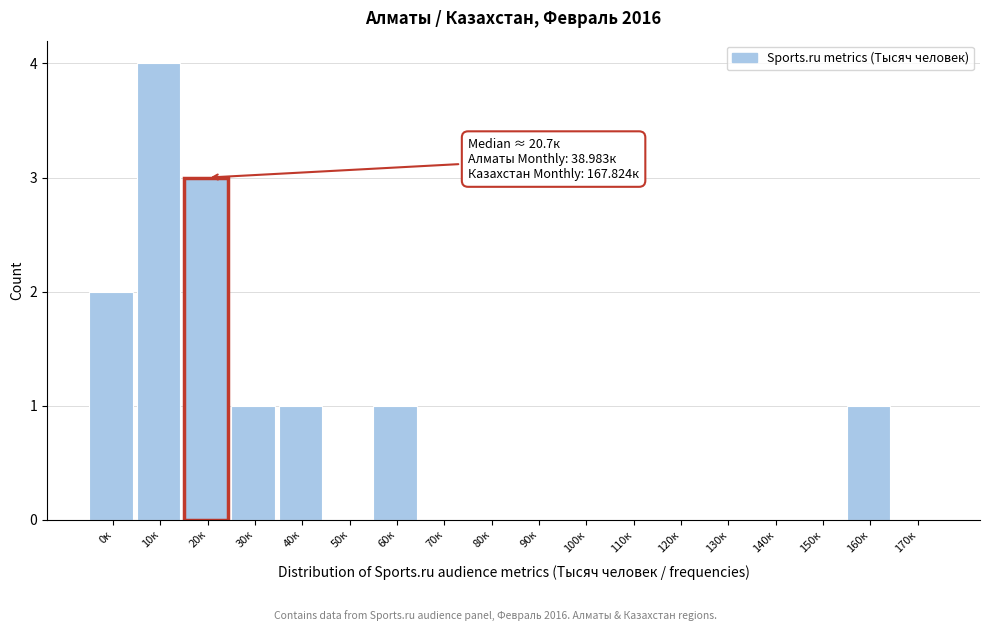

Reading left to right, transcribe all the data shown in this chart.

0к=2	10к=4	20к=3	30к=1	40к=1	50к=0	60к=1	70к=0	80к=0	90к=0	100к=0	110к=0	120к=0	130к=0	140к=0	150к=0	160к=1	170к=0